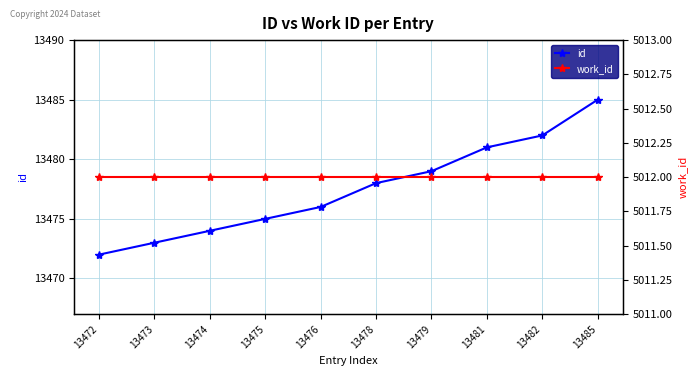

Reading left to right, transcribe all the data shown in this chart.

id: 13472	13473	13474	13475	13476	13478	13479	13481	13482	13485
work_id: 5012	5012	5012	5012	5012	5012	5012	5012	5012	5012